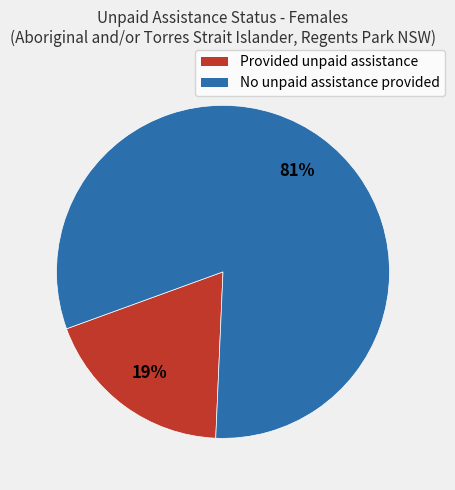

How many slices are in this pie chart?

2